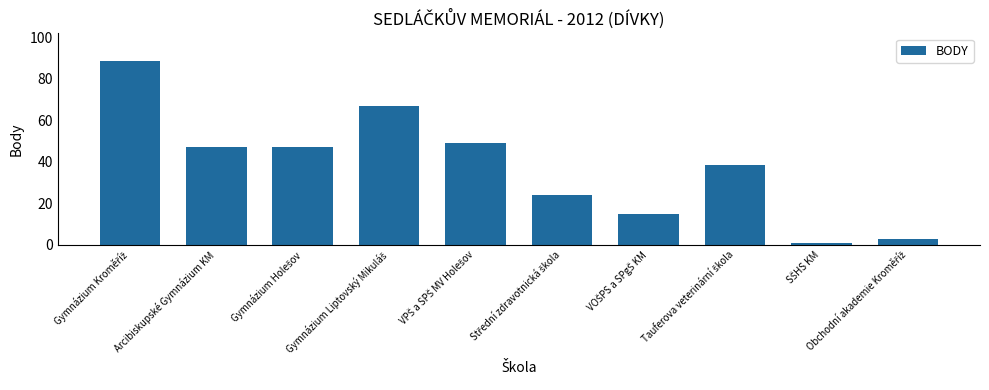

What is the label of the 2nd bar from the left?

Arcibiskupské Gymnázium KM